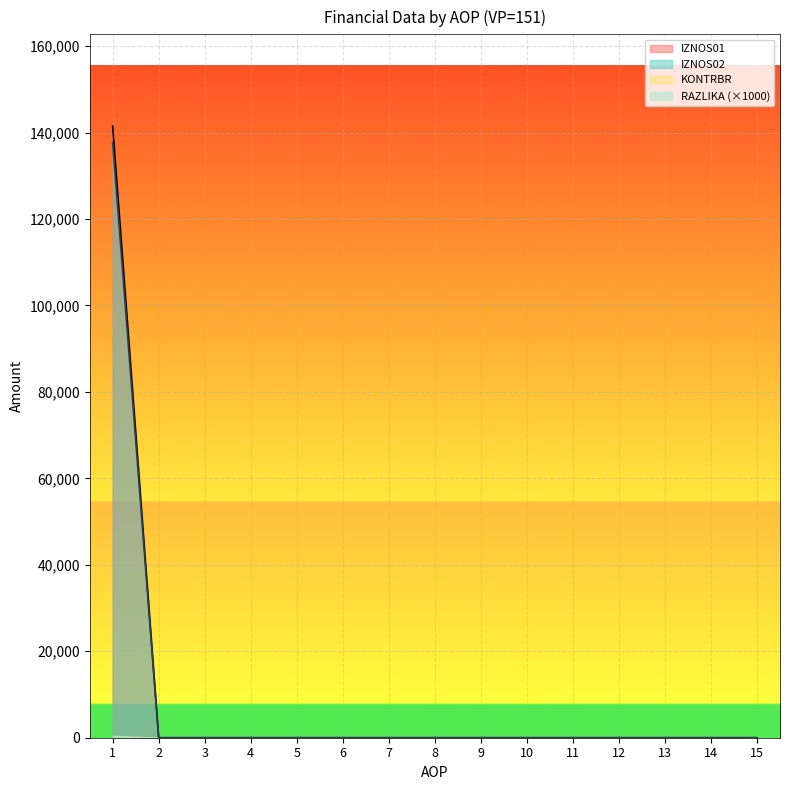

Is it true that RAZLIKA equals 0.2 at 6?

False